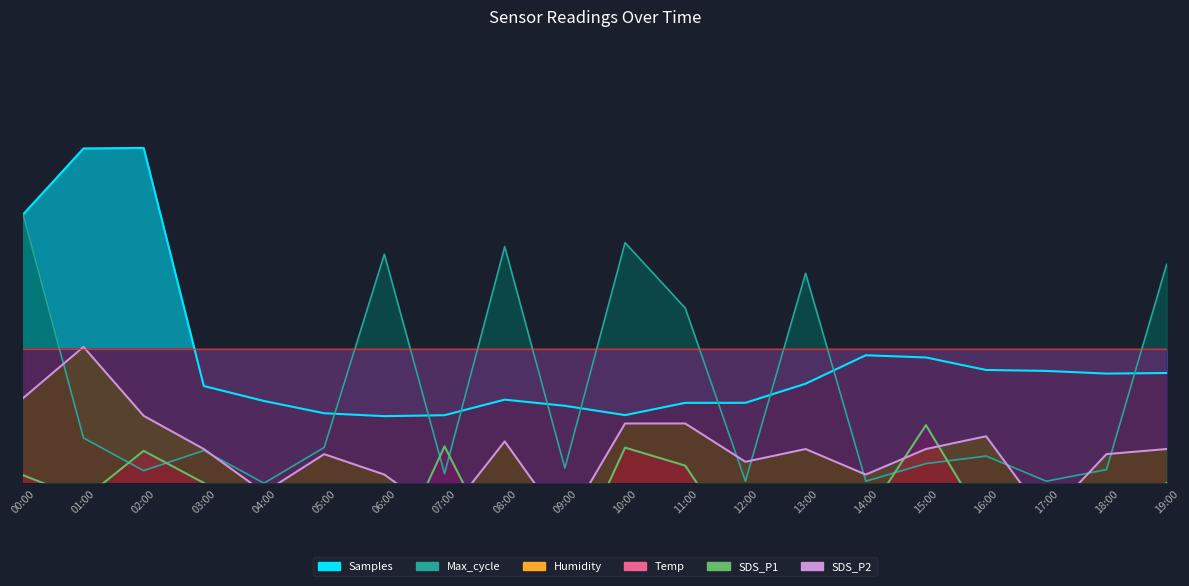

Which series has the widest spread of values?

Max_cycle